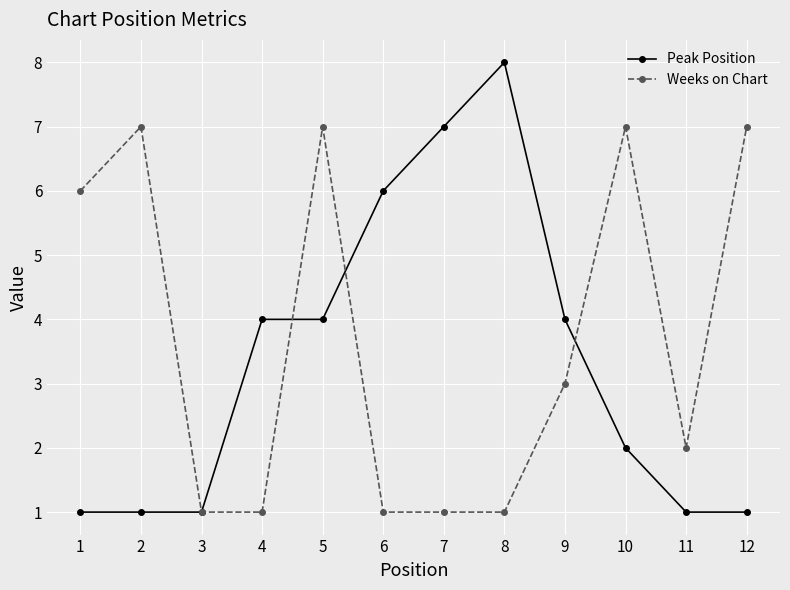

Is the value of Weeks on Chart at 9 greater than the value of Peak Position at 2?

Yes